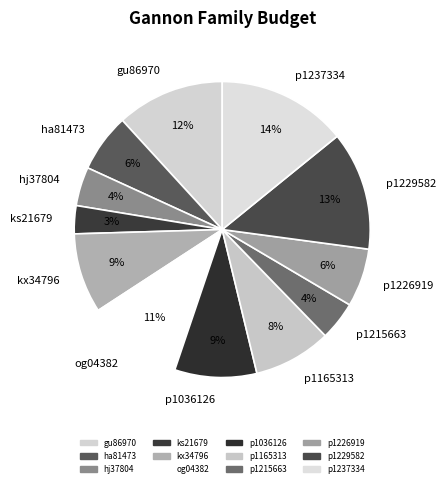

Is there a majority slice in this chart?

No